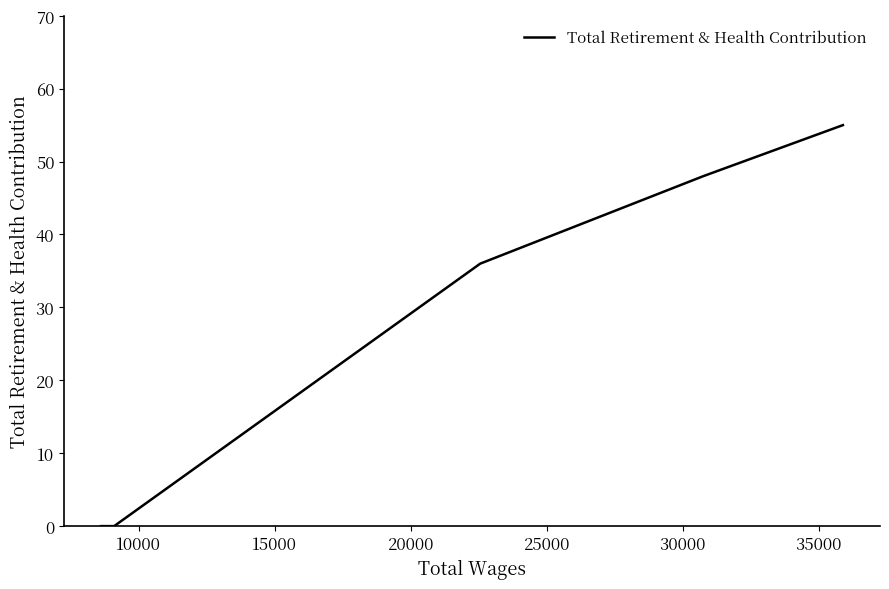

How many data points are less than 36?

3